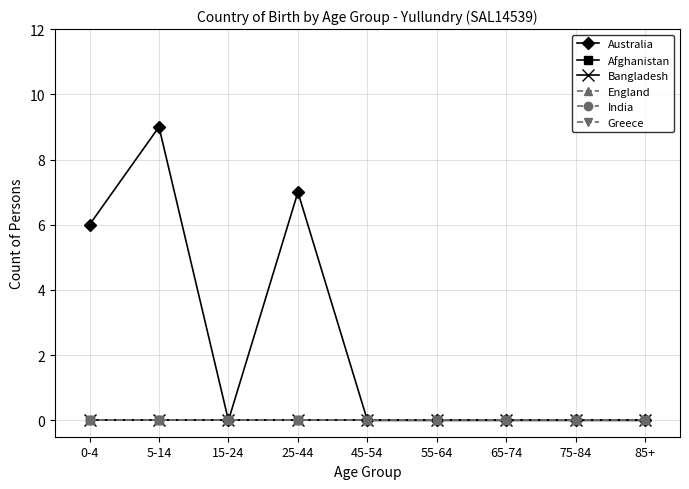

Rank the series by their maximum value, from highest to lowest.

Australia, Afghanistan, Bangladesh, England, India, Greece